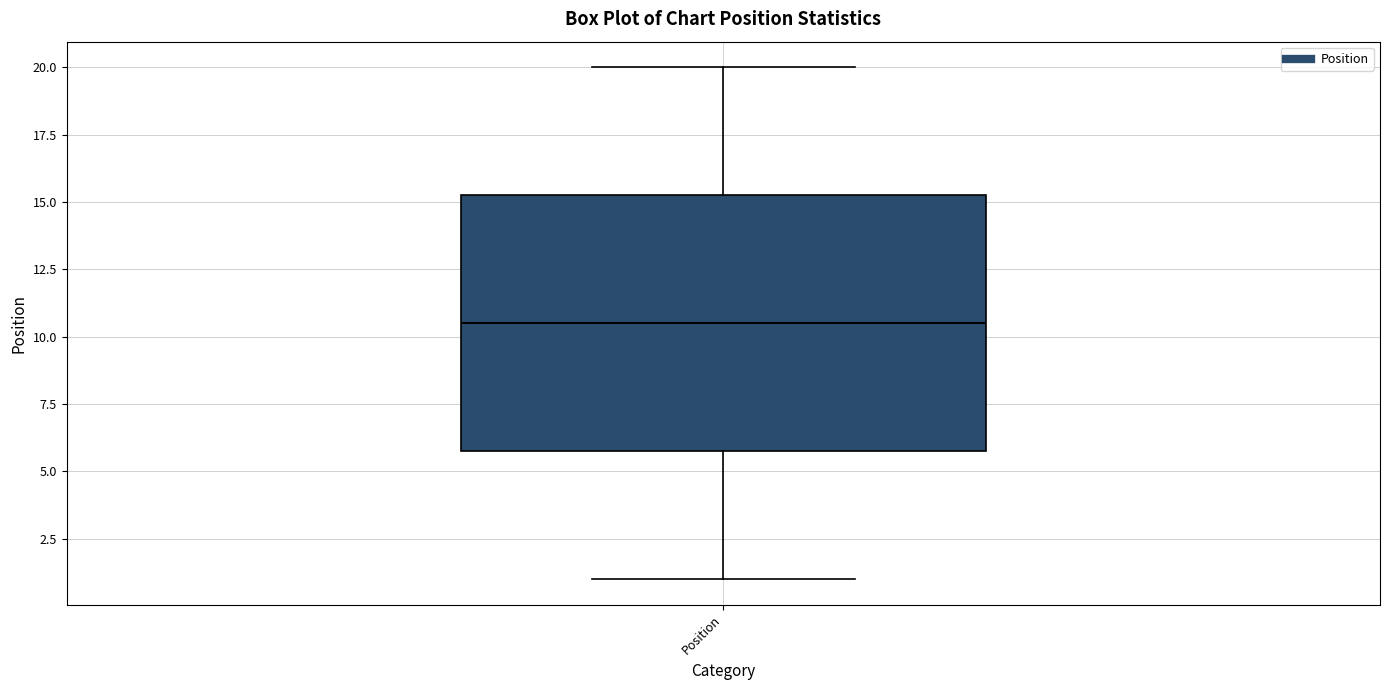

Where is the upper edge of the box for Position on the y-axis? The values are not printed on the chart, so give them approximately, as read against the axis.

15.5